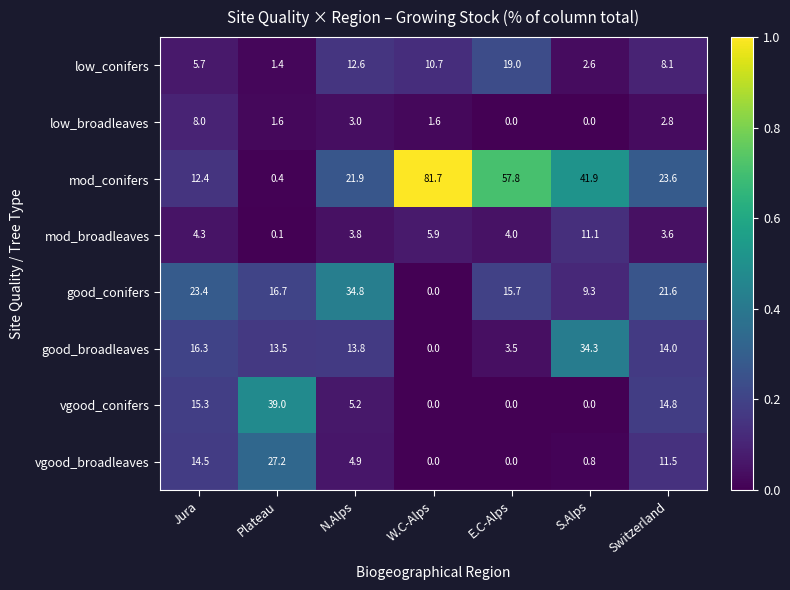

Which series has the largest total across all categories?

mod_conifers